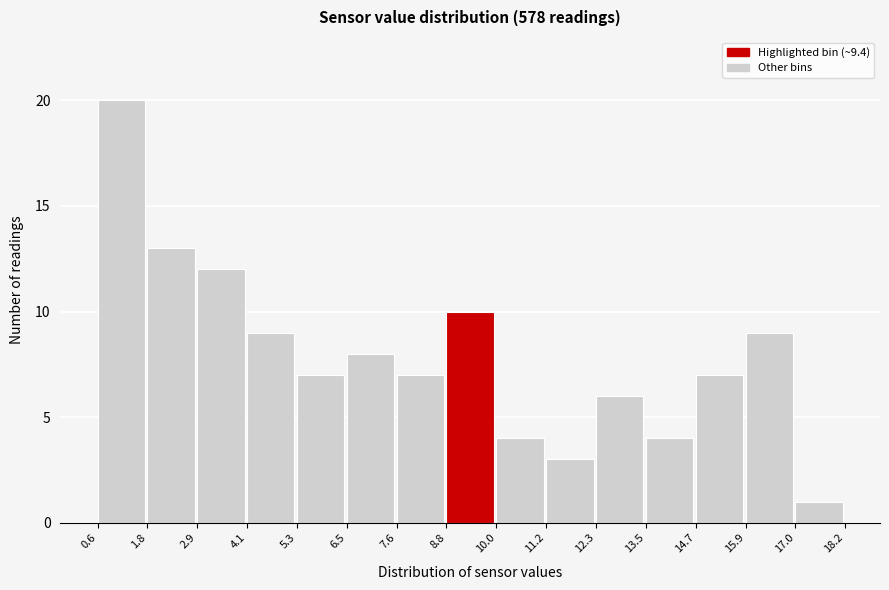

Over which range of the x-axis is the bar tallest?

0.6 to 1.8